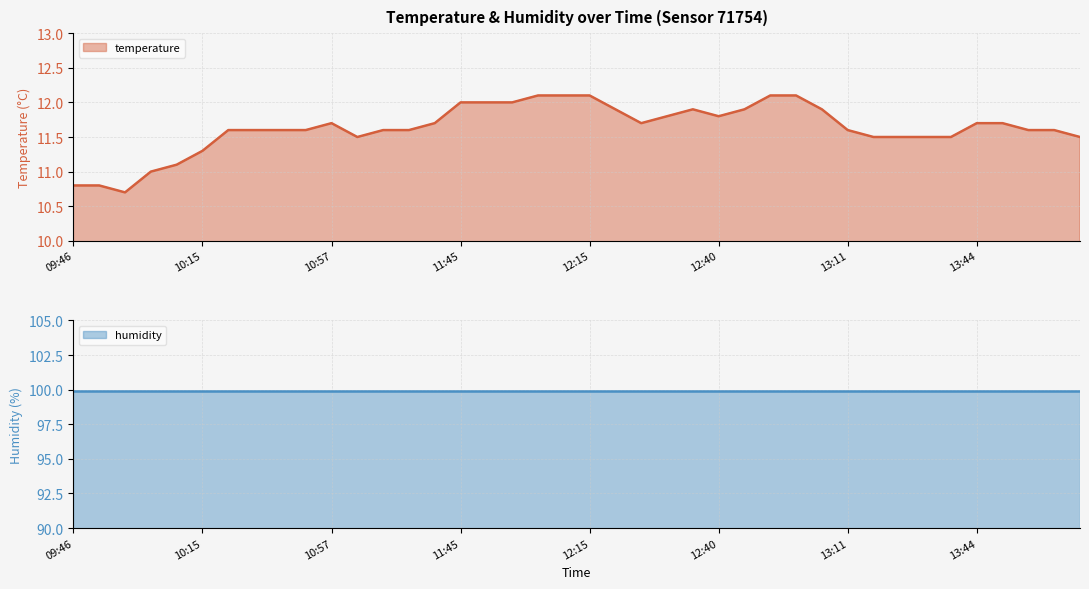

What is the greatest value displayed?

12.1